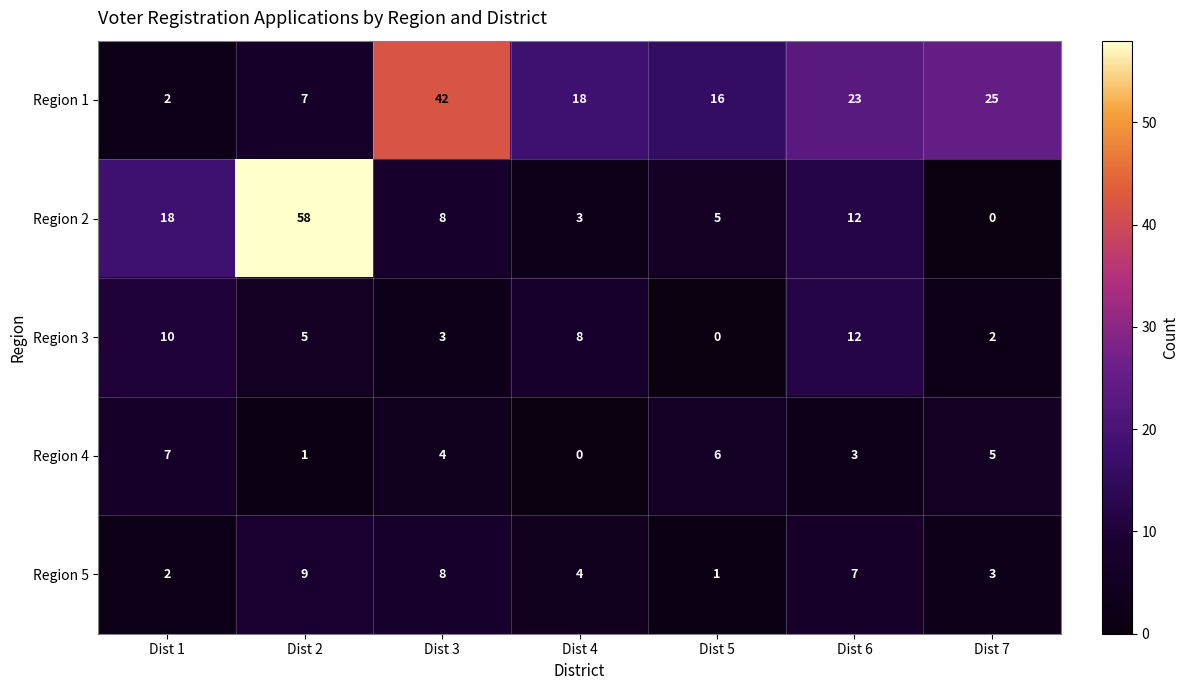

What is the sum of the Region 1 values at Dist 7 and Dist 5?

41